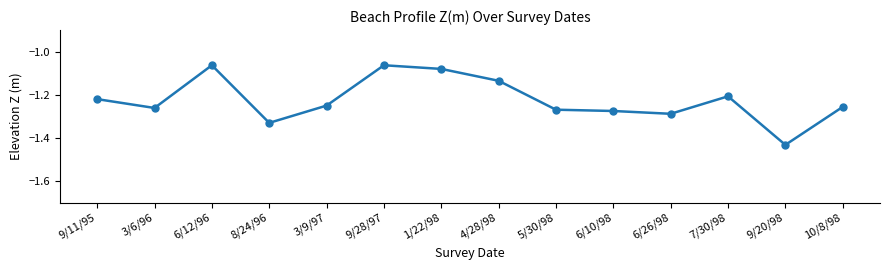

What is the label of the 11th point from the right?

8/24/96